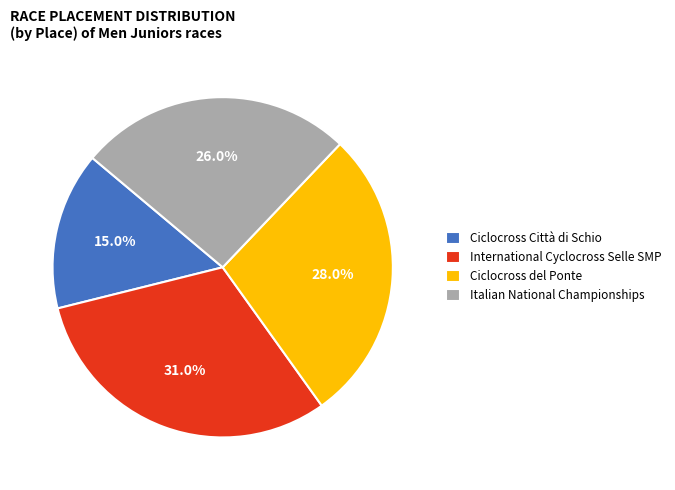

True or false: Italian National Championships accounts for 15% of the total.

False